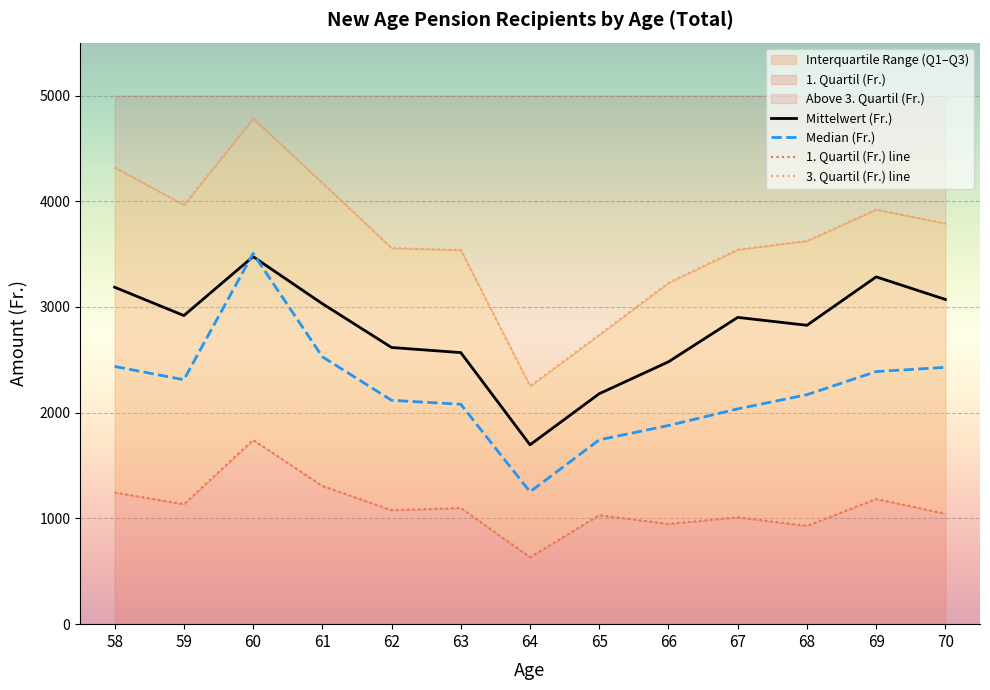

At which category does Median (Fr.) reach its first local valley?

59